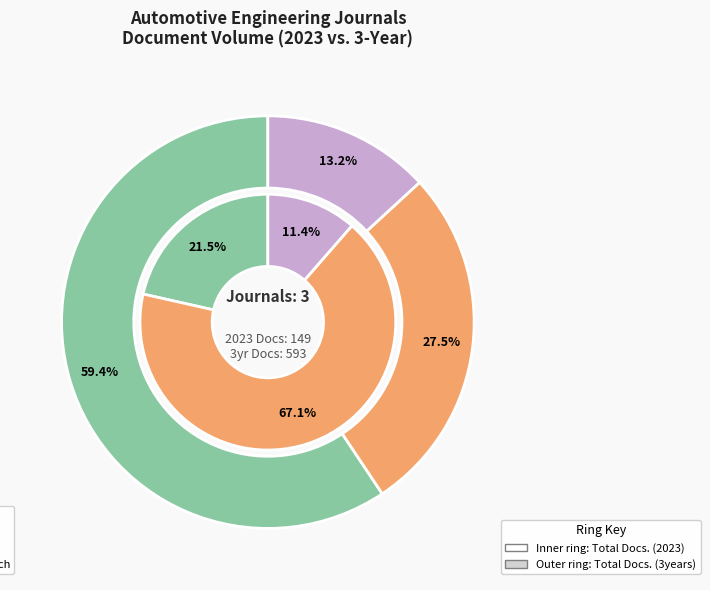

Is it true that Emission Control Science and Technology is 13% of the pie?

True